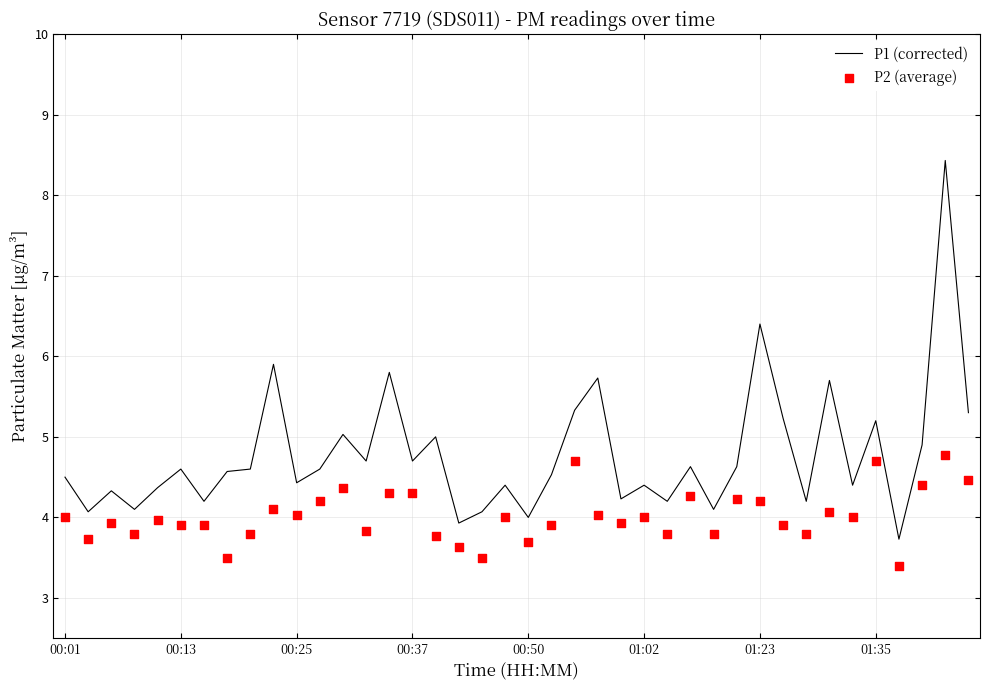

Which series has the largest total across all categories?

P1 (corrected)